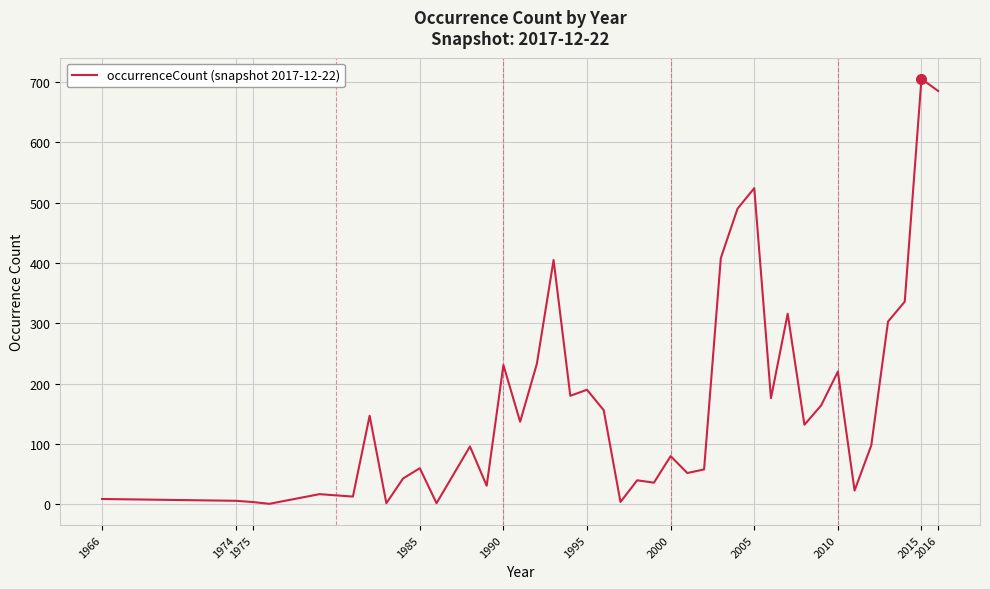

What is the greatest value displayed?

705